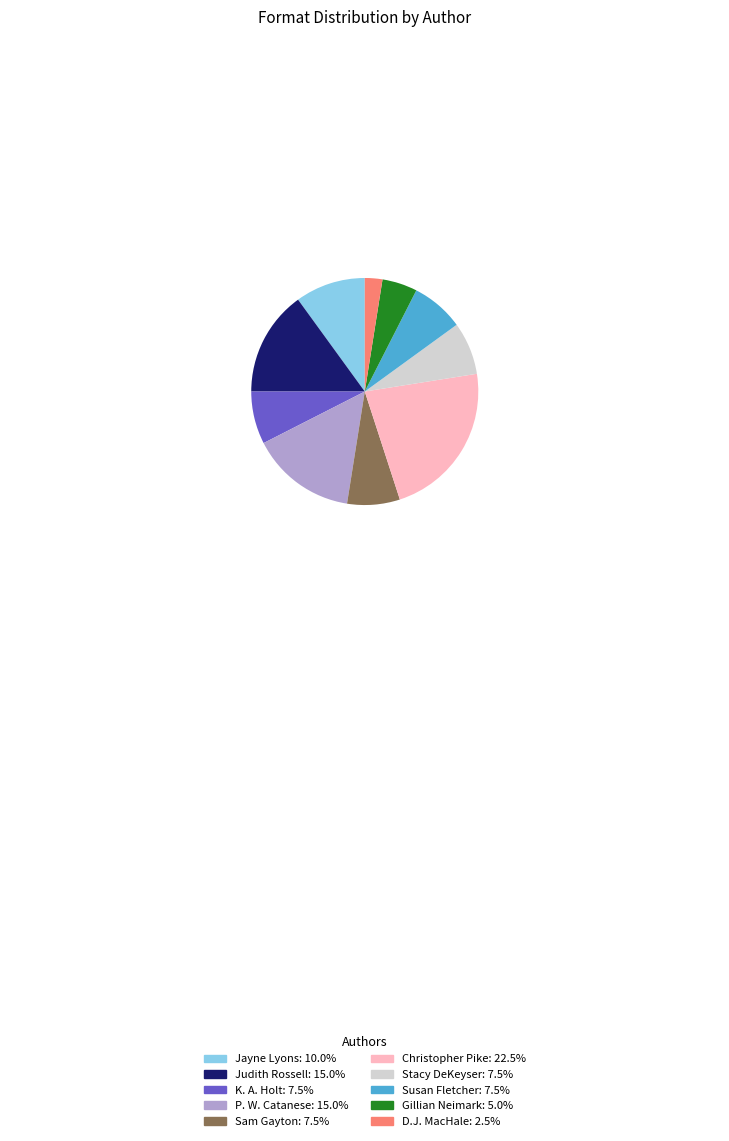

How many slices are in this pie chart?

10